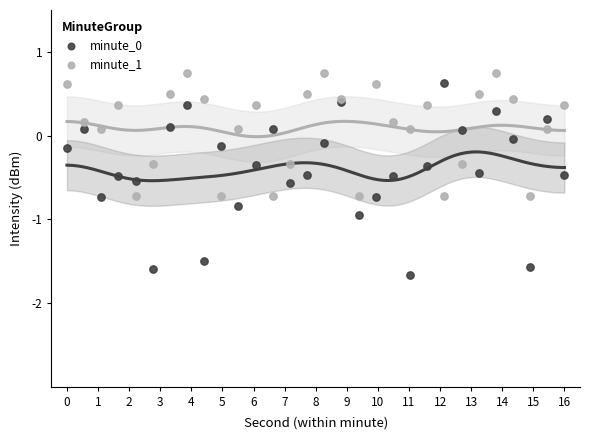

Which series reaches the maximum Y coordinate?

minute_1